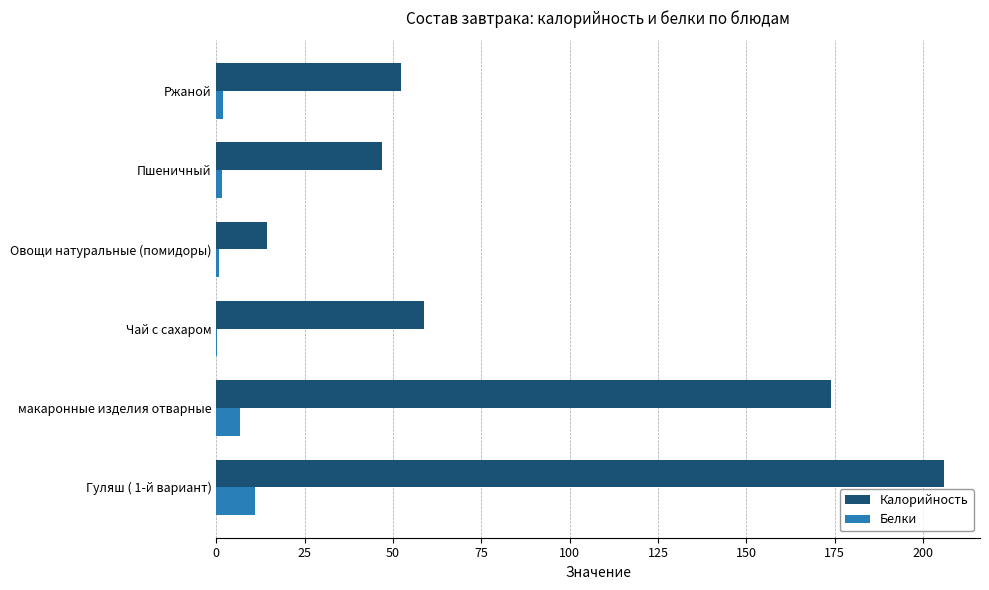

True or false: Калорийность has a value of 91.6 at Ржаной.

False